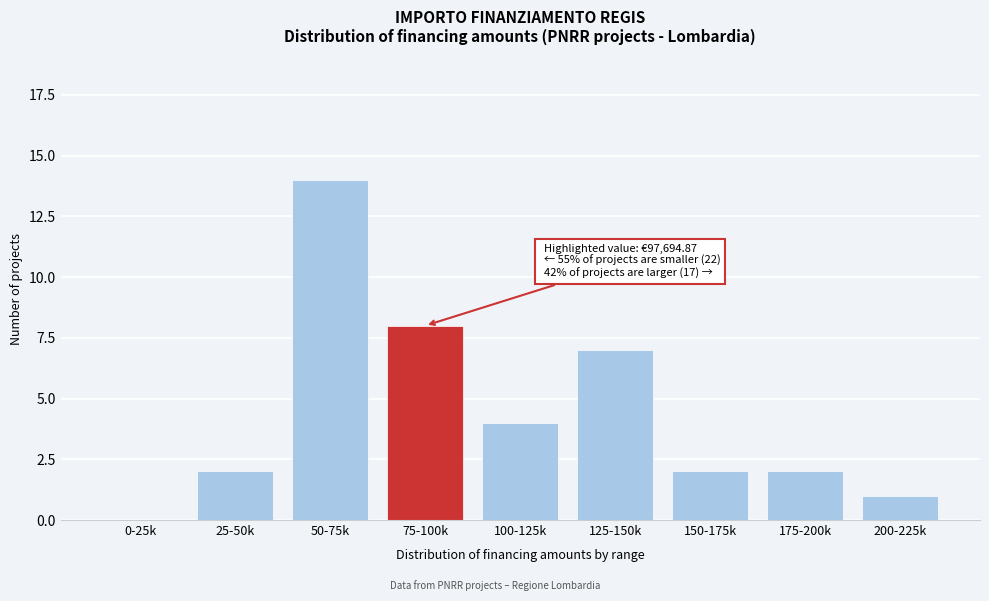

Reading left to right, what are all the values shown in this chart?

0-25k=0	25-50k=2	50-75k=14	75-100k=8	100-125k=4	125-150k=7	150-175k=2	175-200k=2	200-225k=1